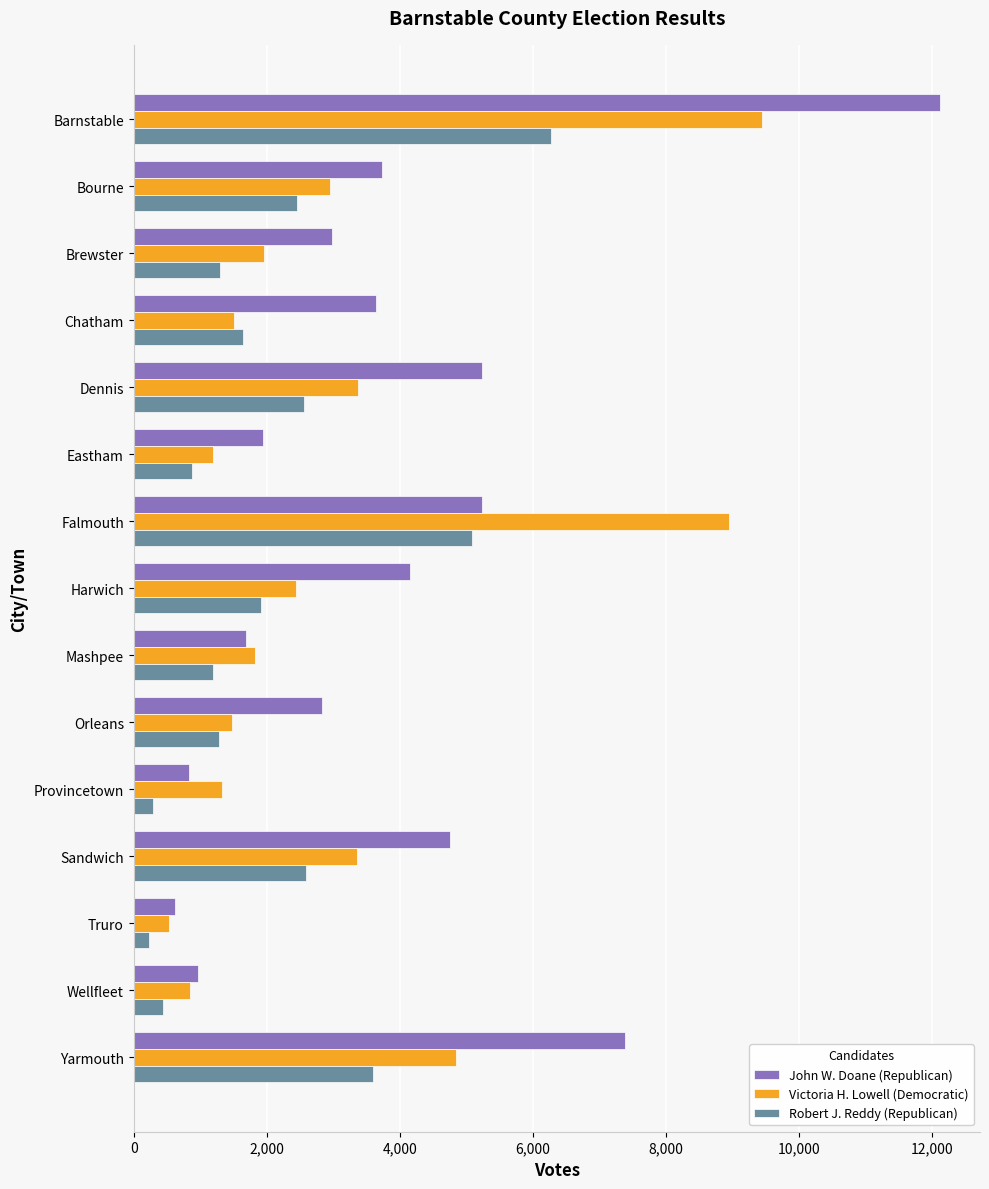

What is the difference between the Robert J. Reddy (Republican) values at Yarmouth and Bourne?

1137